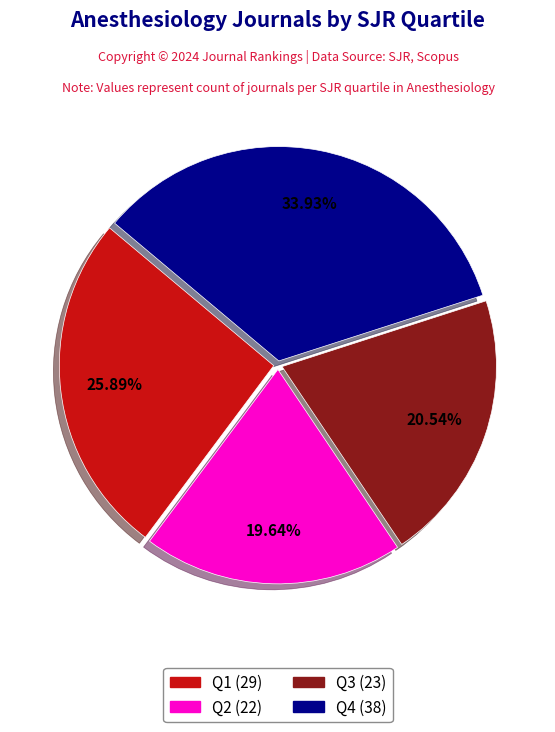

Does Q3 represent more than half of the total?

No